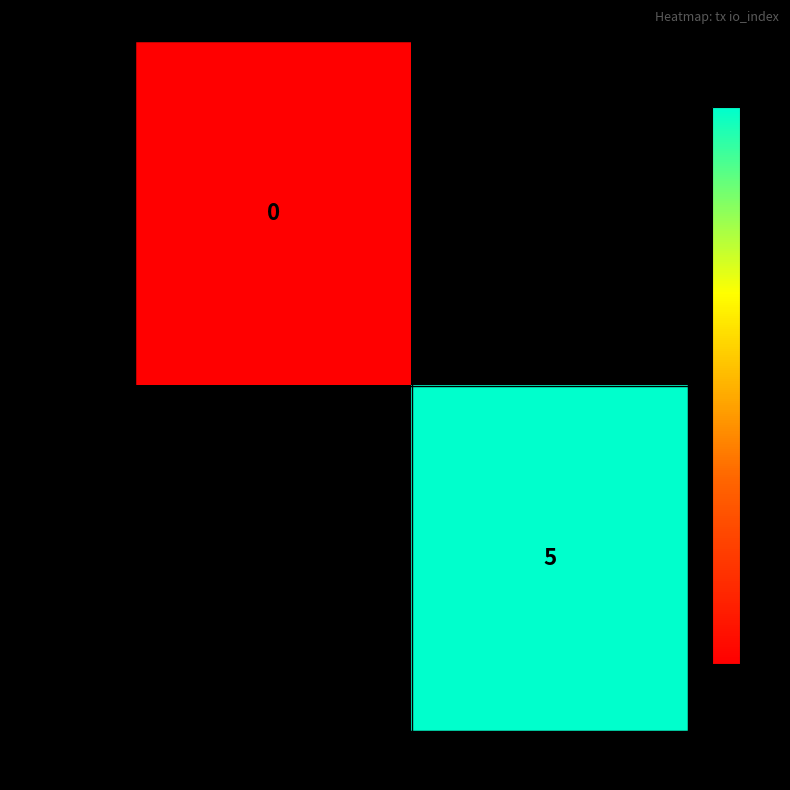

Is it true that 5cbcc230cd75... equals 2 at 1?

False